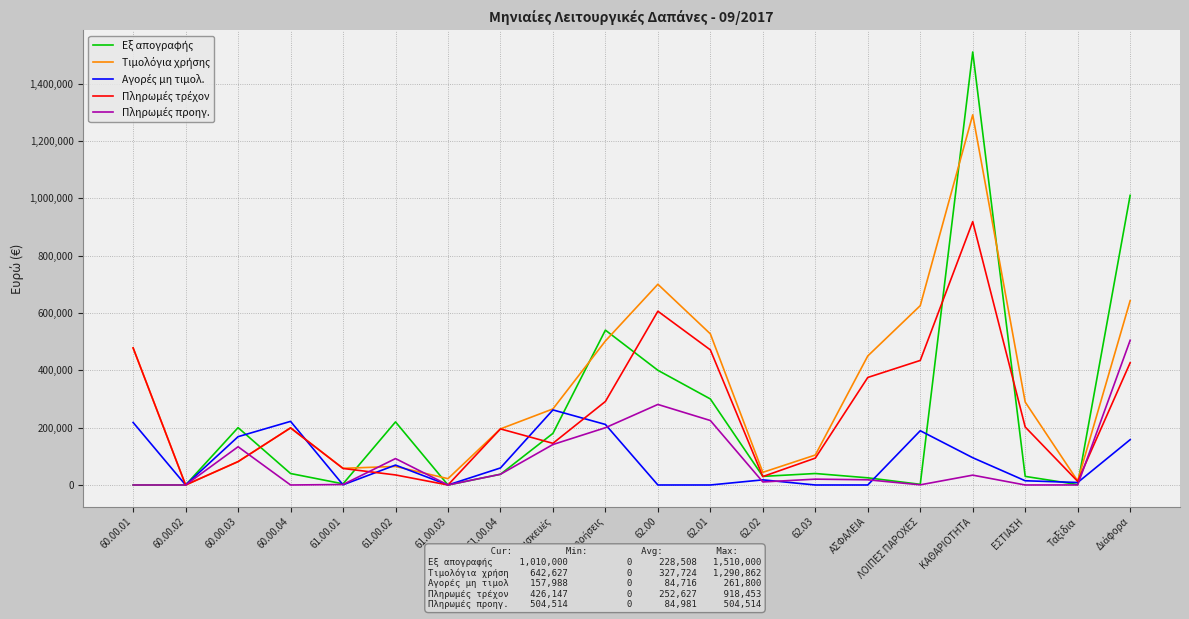

What is the maximum value shown in the chart?

1510000